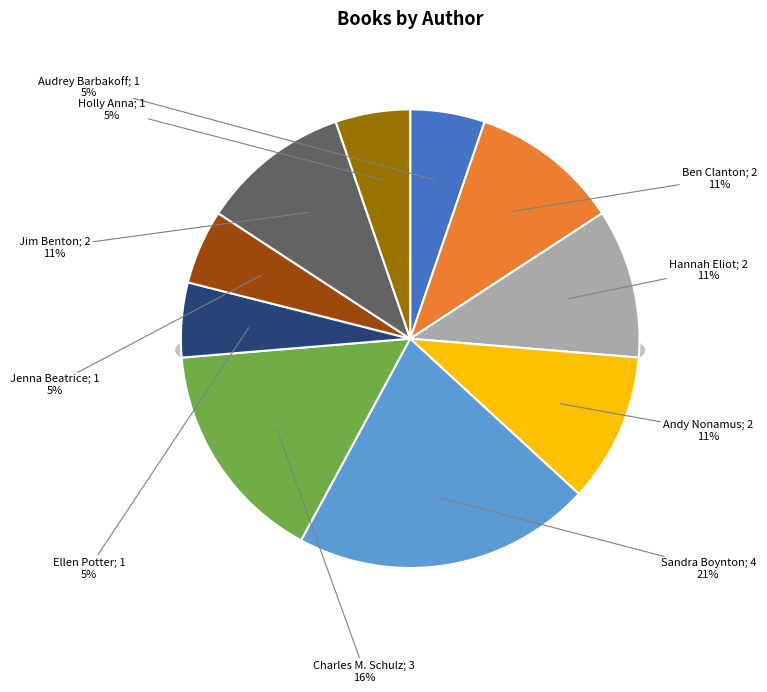

Is Ellen Potter the majority of the pie?

No